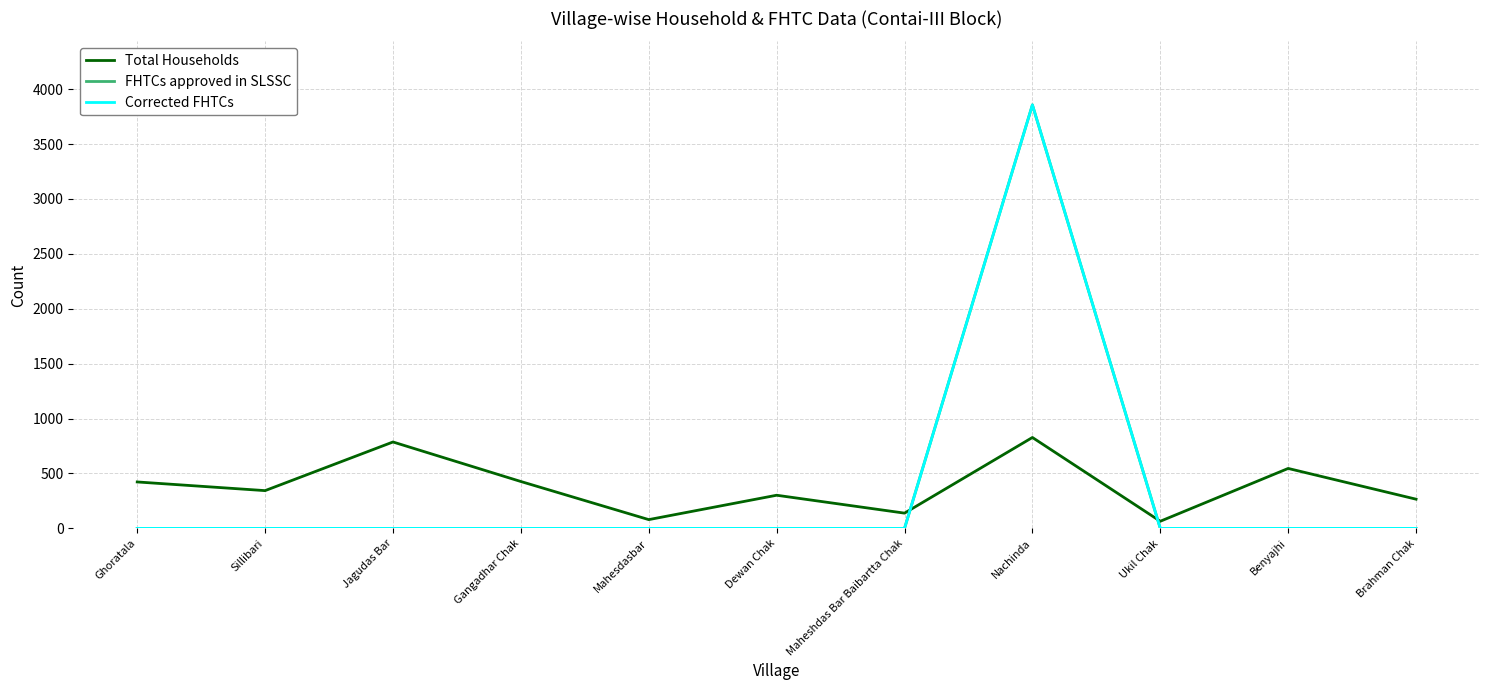

What is the spread (max minus min) of values at Sillibari?

344